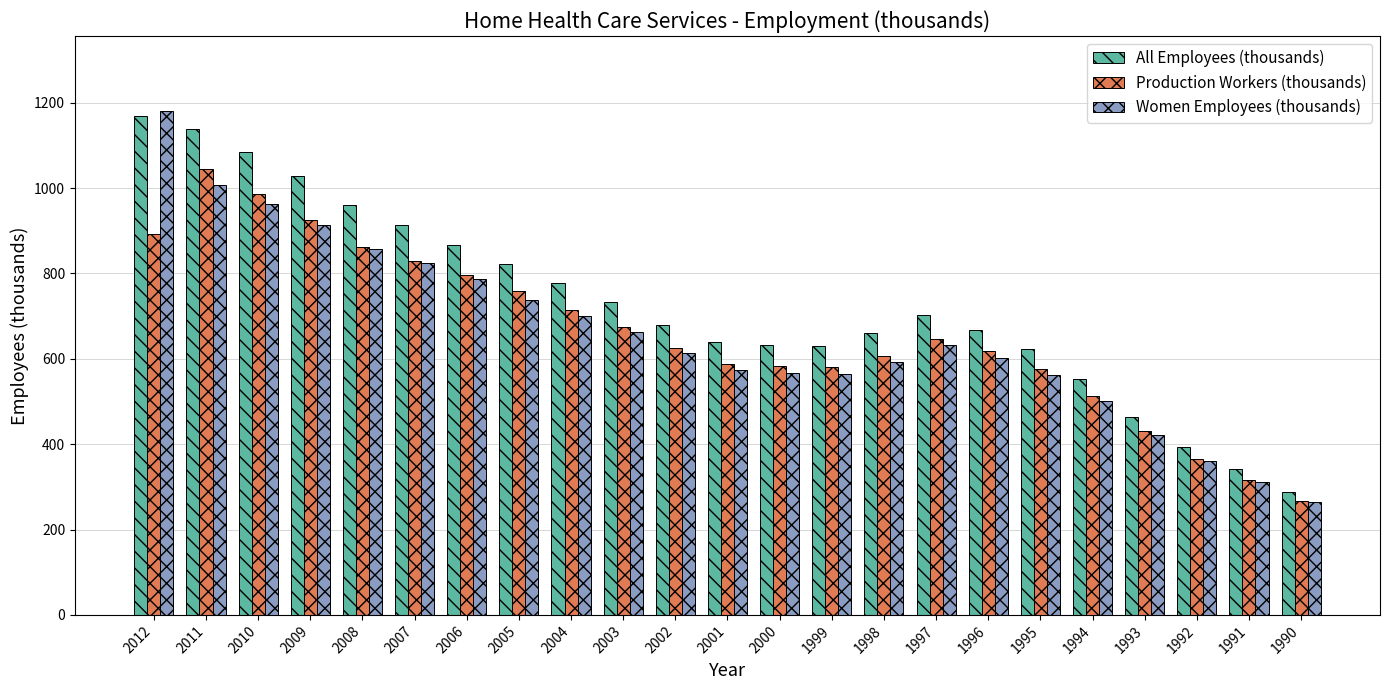

What are all the series names shown in the legend?

All Employees (thousands), Production Workers (thousands), Women Employees (thousands)